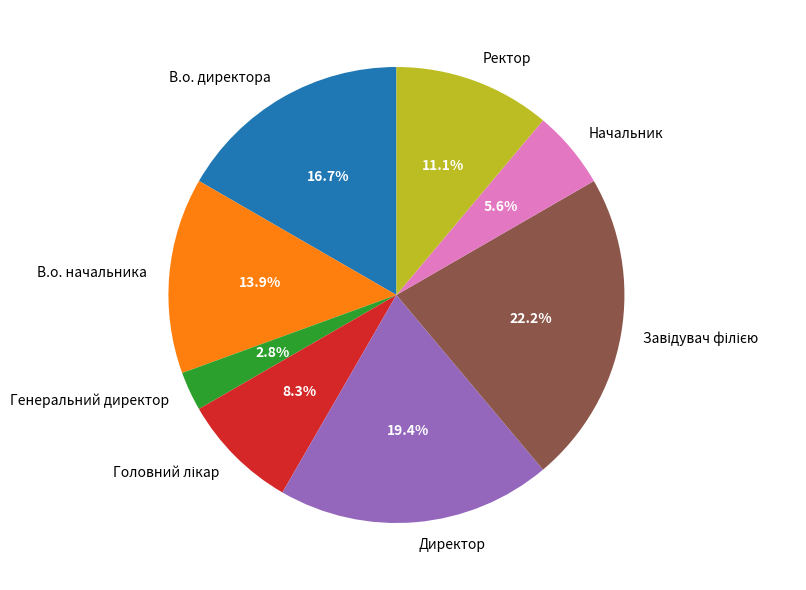

To the nearest percent, what is the average slice percentage?

12%